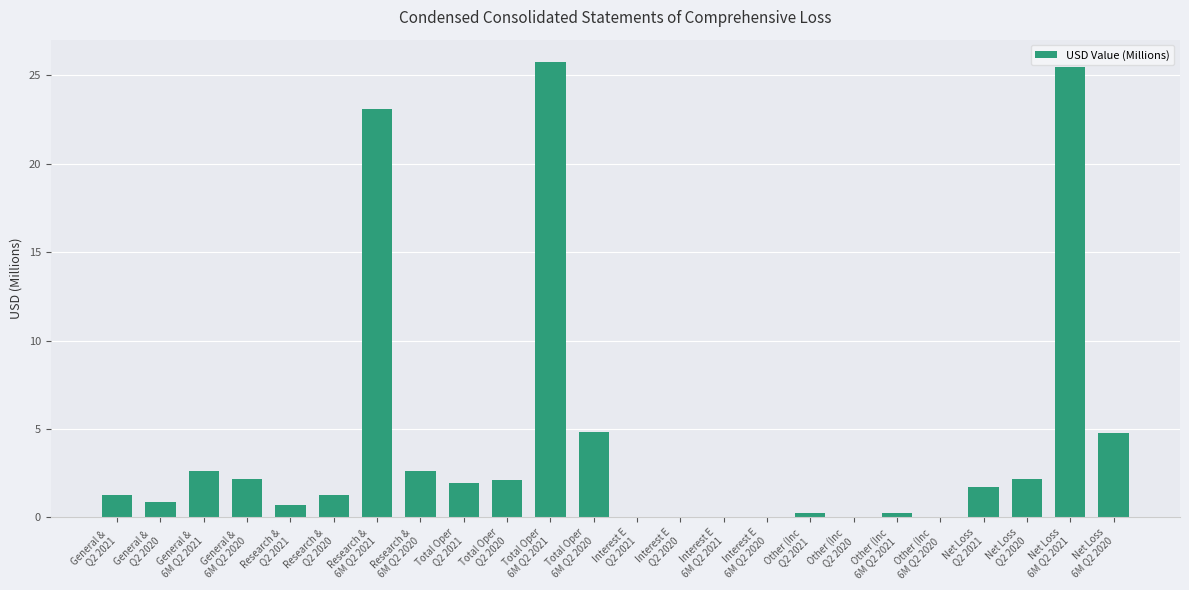

How many categories are shown in the chart?

24